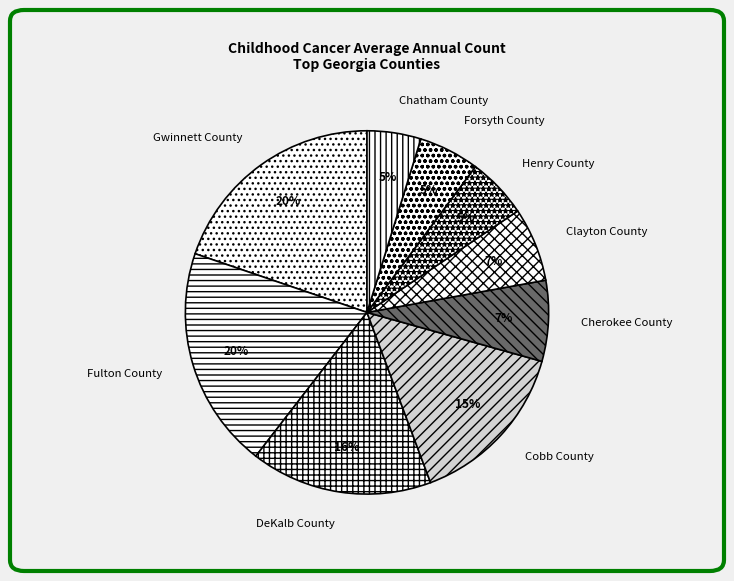

Approximately how many times larger is the value at DeKalb County compared to Gwinnett County?

0.8